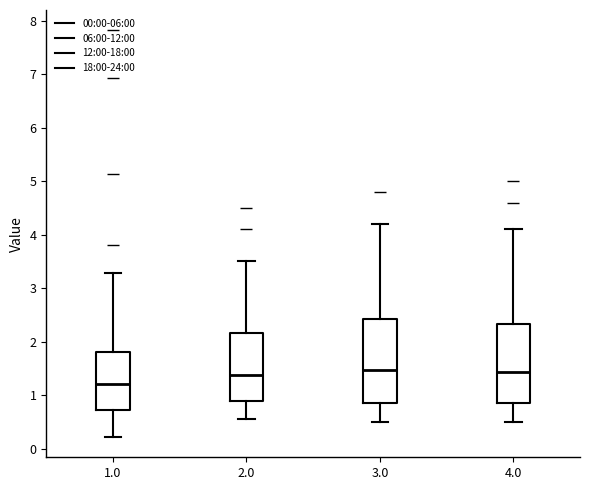

Which box's median line is the lowest?

1.0